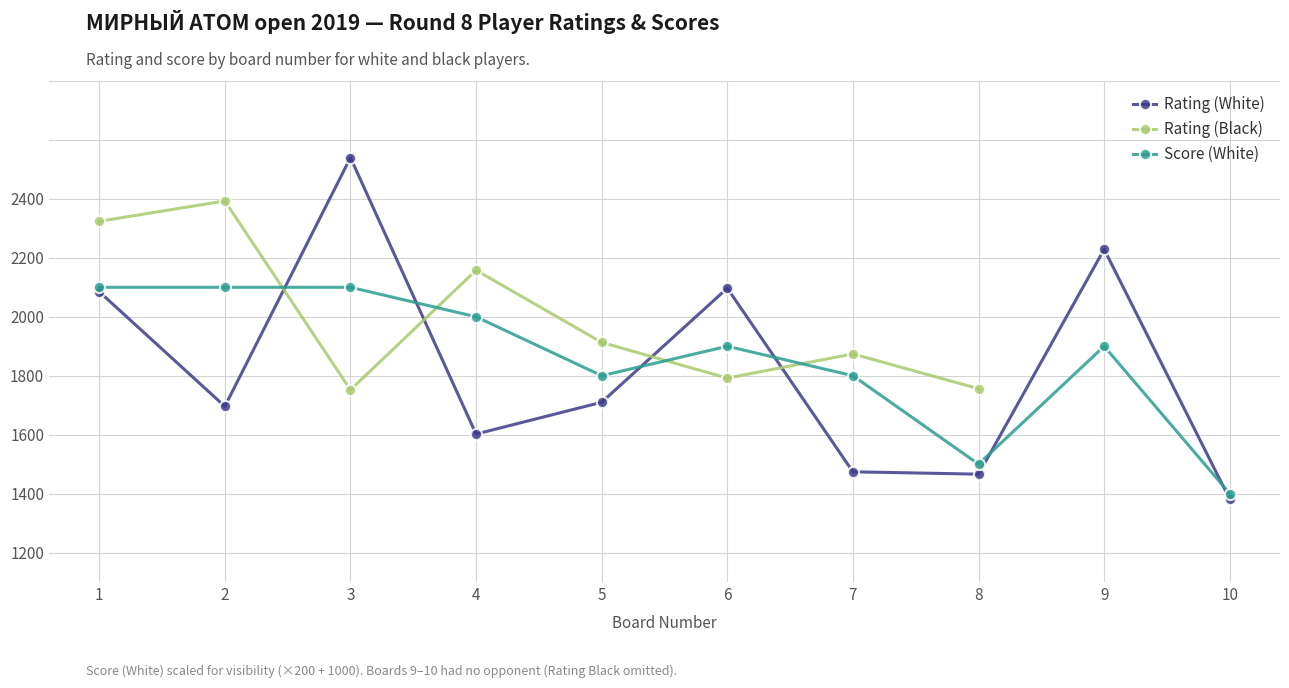

Which category has the highest value in the Rating (White) series?

3